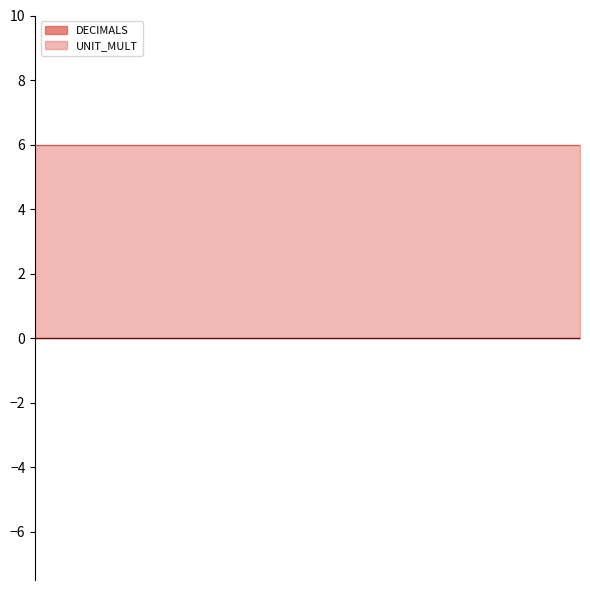

List the labels in order of DECIMALS value, smallest first.

2014-04, 2014-05, 2014-06, 2014-07, 2014-08, 2014-09, 2014-10, 2014-11, 2014-12, 2015-01, 2015-02, 2015-03, 2015-04, 2015-05, 2015-06, 2015-07, 2015-08, 2015-09, 2015-10, 2015-11, 2015-12, 2016-01, 2016-02, 2016-03, 2016-04, 2016-05, 2016-06, 2016-07, 2016-08, 2016-09, 2016-10, 2016-11, 2016-12, 2017-01, 2017-02, 2017-03, 2017-04, 2017-05, 2017-06, 2017-07